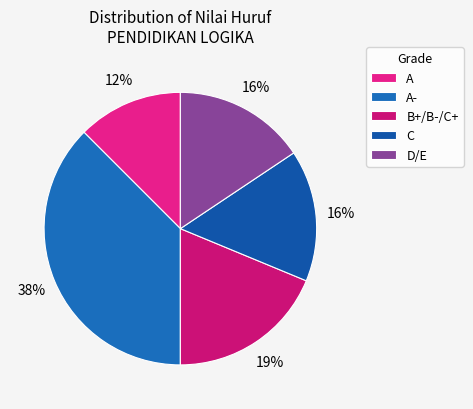

Count the number of slices in the pie.

5